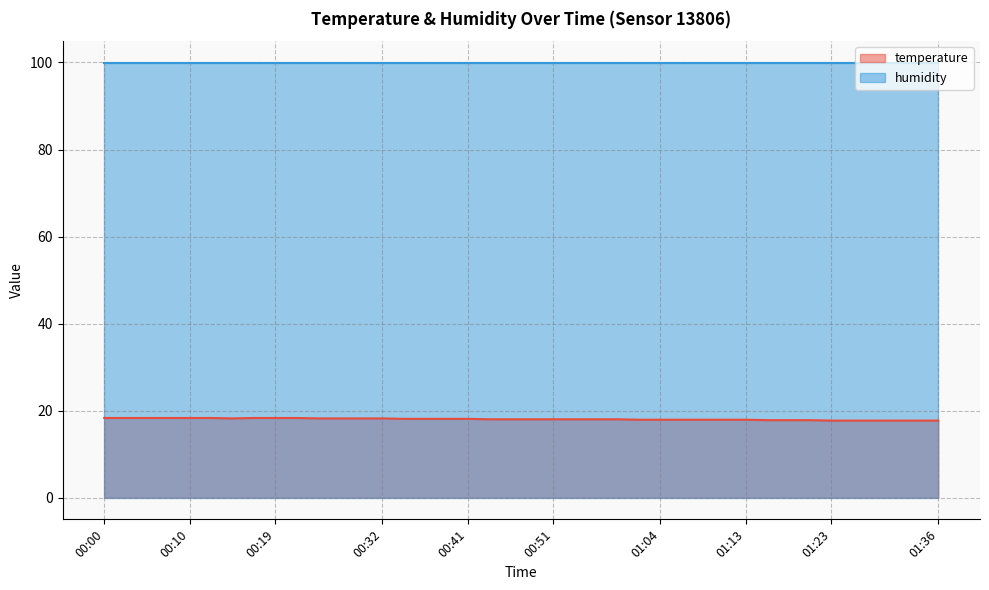

The chart shows a value of 30.6 at 01:04. True or false?

False